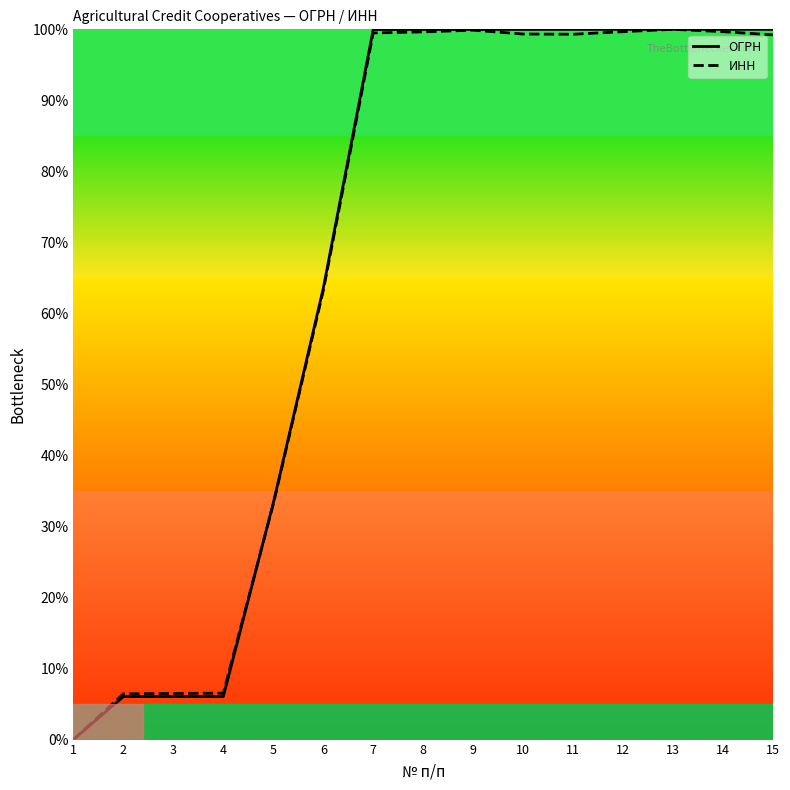

At which label does ОГРН first exceed 99?

7